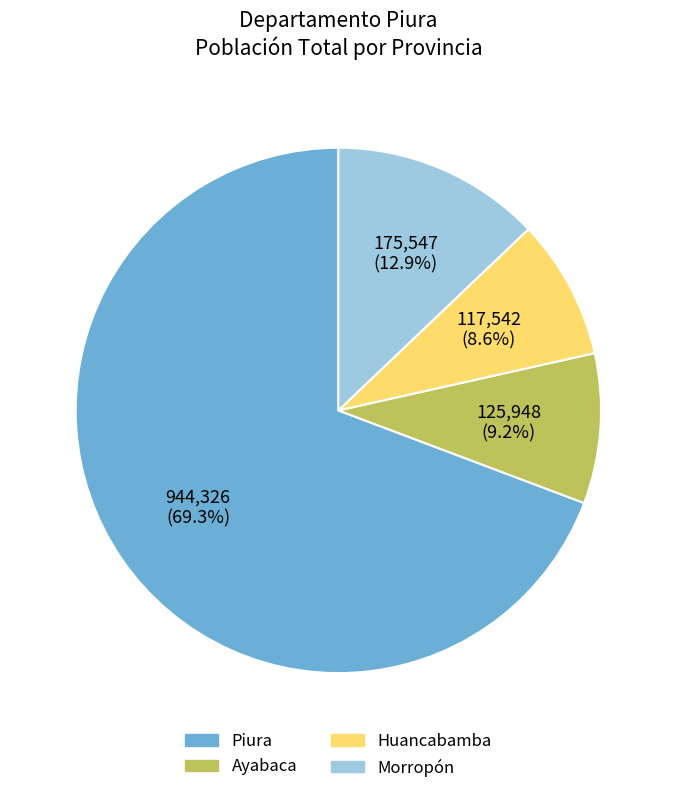

Is there a majority slice in this chart?

Yes